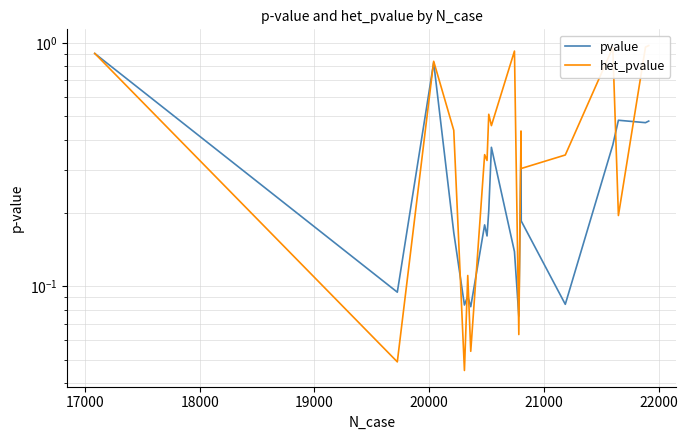

At 21000, list the series in order from smallest to largest.

pvalue, het_pvalue